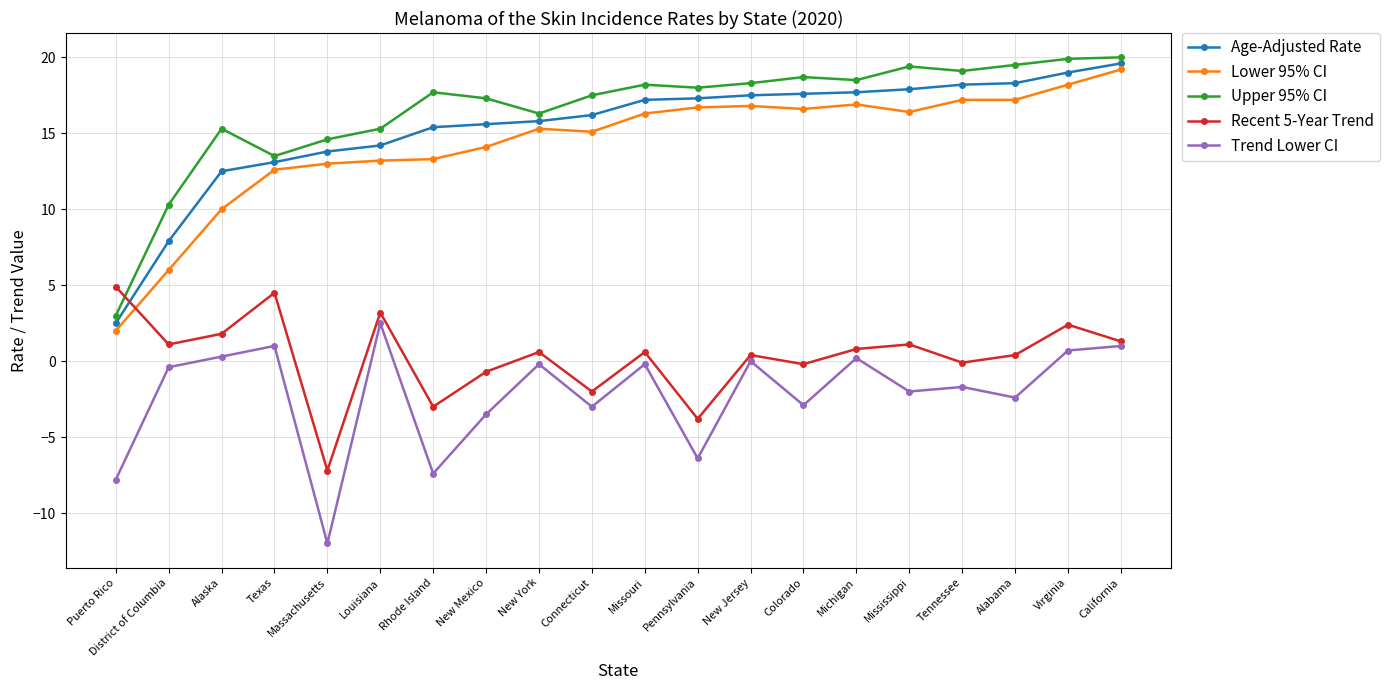

What is the label of the 9th point from the left?

New York